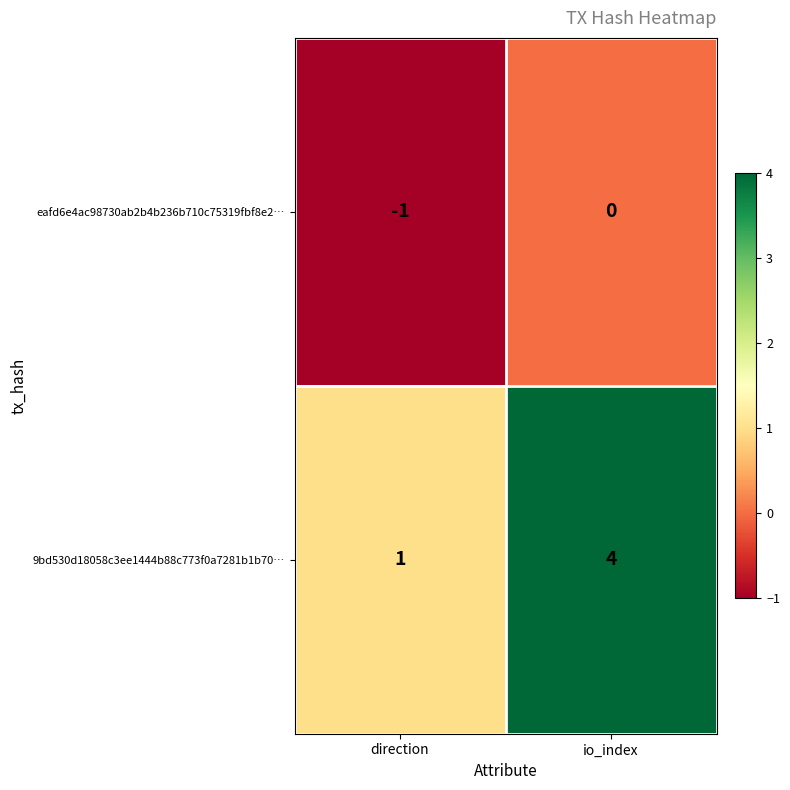

What is the smallest value displayed?

-1